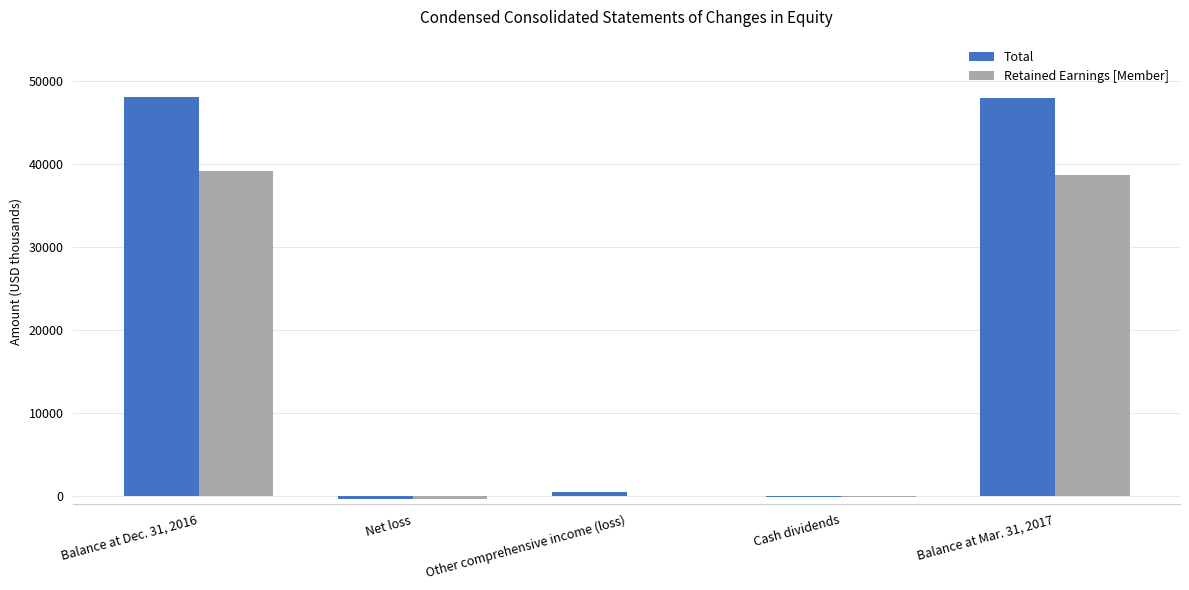

How many categories are shown in the chart?

5